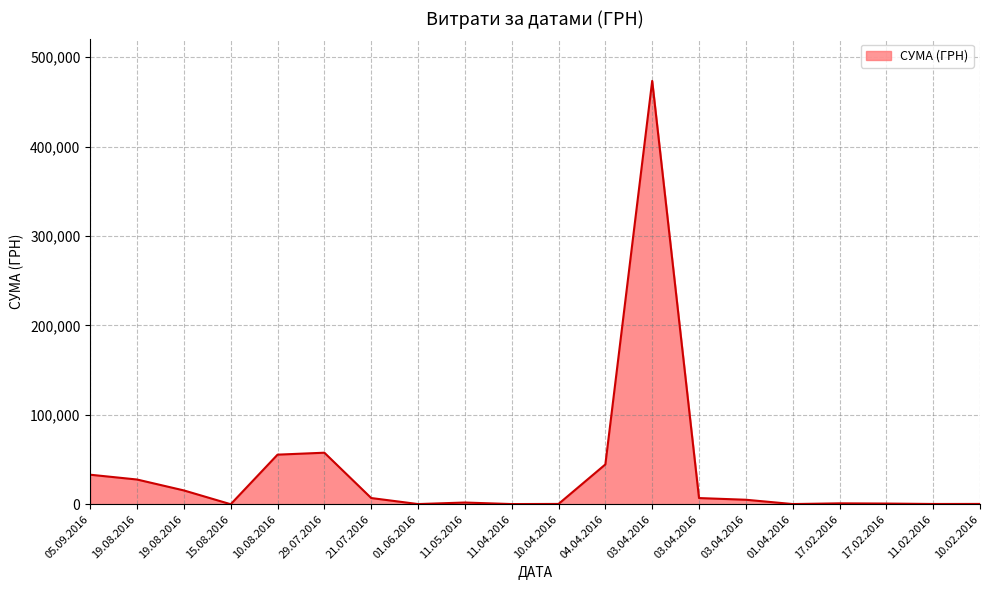

Reading left to right, transcribe all the data shown in this chart.

05.09.2016=33000.0	19.08.2016=27636.6	19.08.2016=15435.3	15.08.2016=5.0	10.08.2016=55440.7	29.07.2016=57611.7	21.07.2016=6925.5	01.06.2016=200.0	11.05.2016=1900.0	11.04.2016=194.6	10.04.2016=336.4	04.04.2016=44520.3	03.04.2016=473349.0	03.04.2016=6896.0	03.04.2016=5012.3	01.04.2016=203.4	17.02.2016=991.4	17.02.2016=750.4	11.02.2016=282.5	10.02.2016=336.4